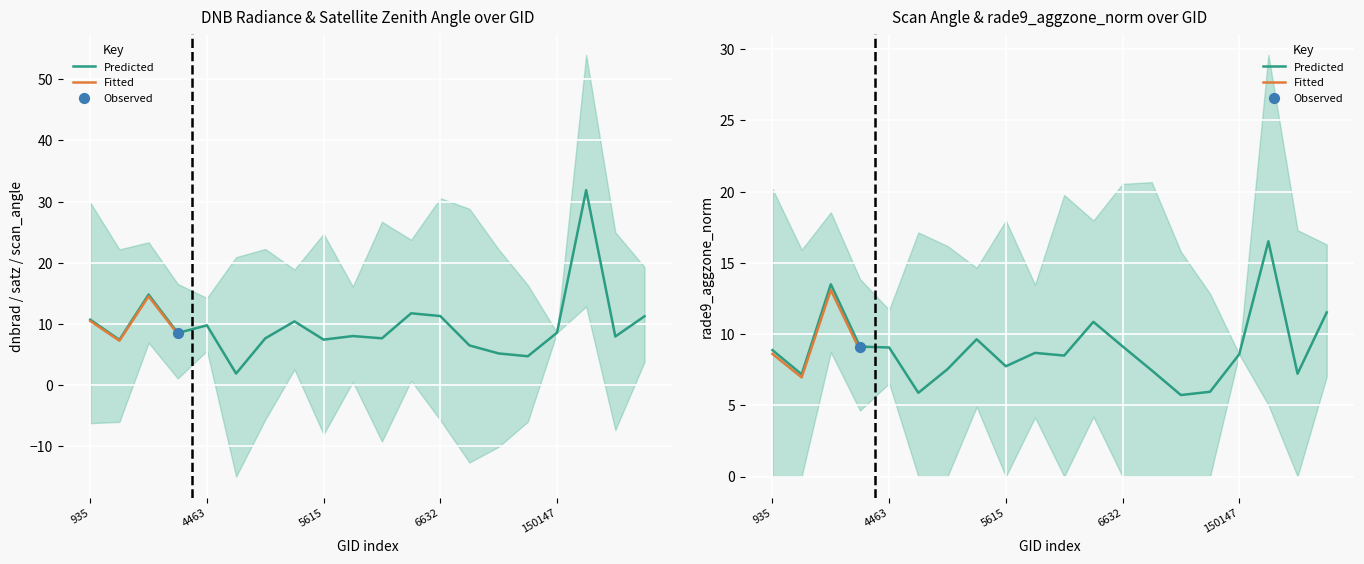

Is the value of dnbrad at 6596 greater than the value of rade9_aggzone_norm at 150147?

Yes